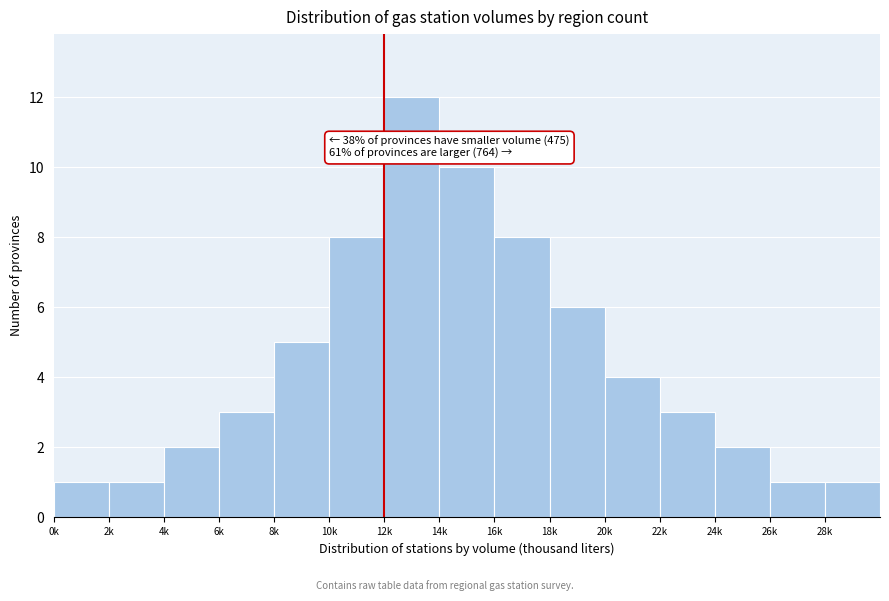

Reading left to right, what are all the values shown in this chart?

0k=1	2k=1	4k=2	6k=3	8k=5	10k=8	12k=12	14k=10	16k=8	18k=6	20k=4	22k=3	24k=2	26k=1	28k=1